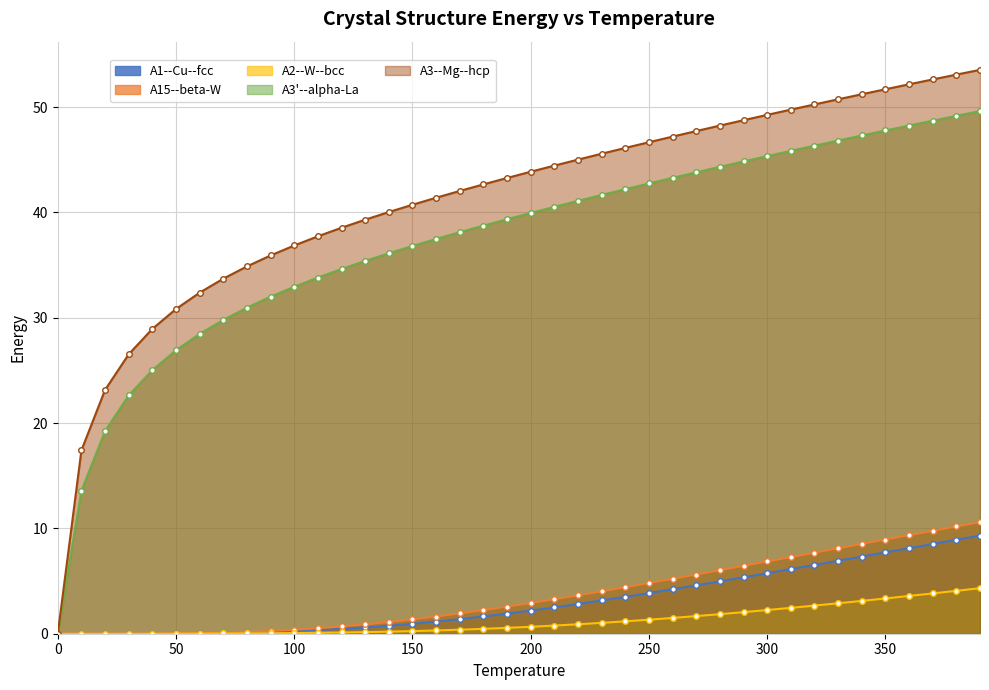

True or false: A1--Cu--fcc and A3--Mg--hcp cross at least once.

False